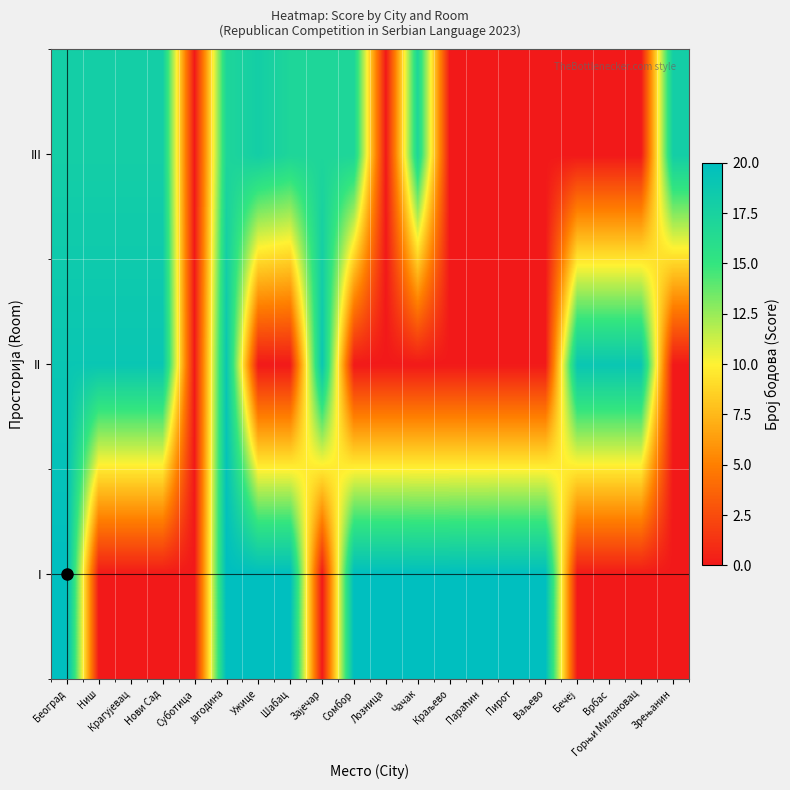

What is the difference between the highest and lowest values at Лозница?

20